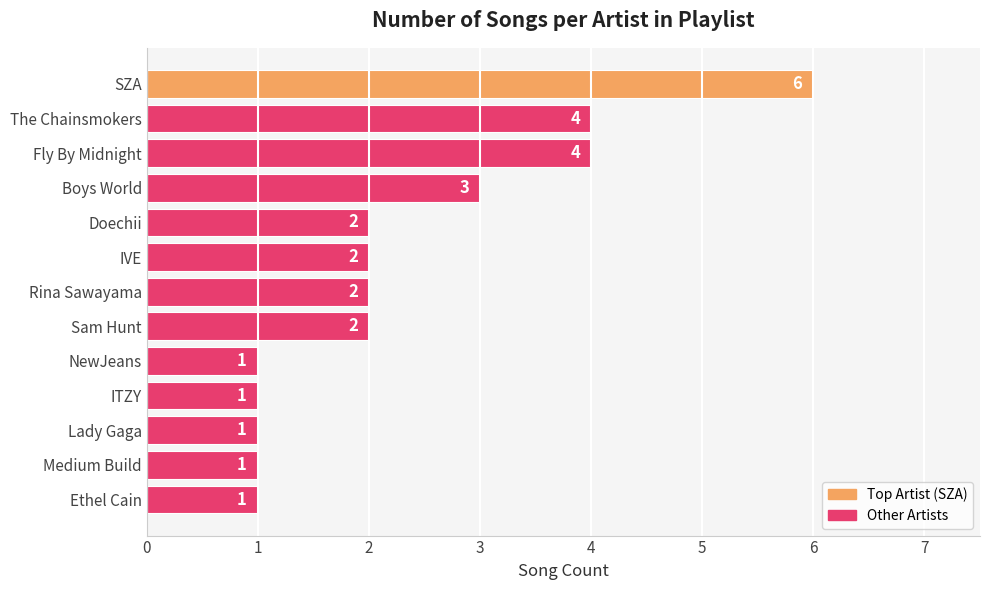

Approximately how many times larger is the value at Ethel Cain compared to NewJeans?

1.0